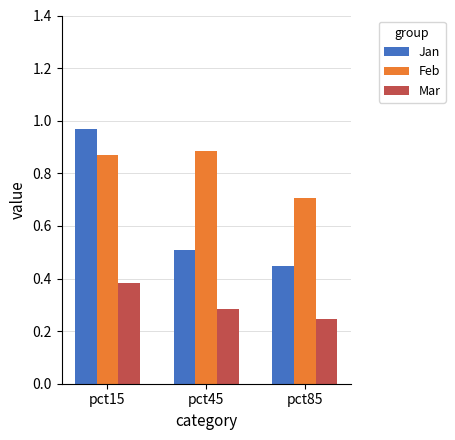

List the series in order of their peak value, highest first.

Jan, Feb, Mar